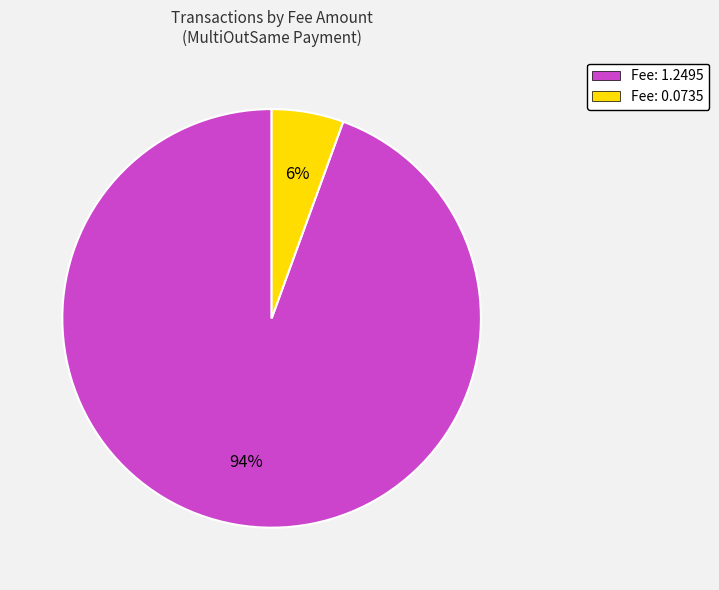

Between Fee: 0.0735 and Fee: 1.2495, which is larger?

Fee: 1.2495